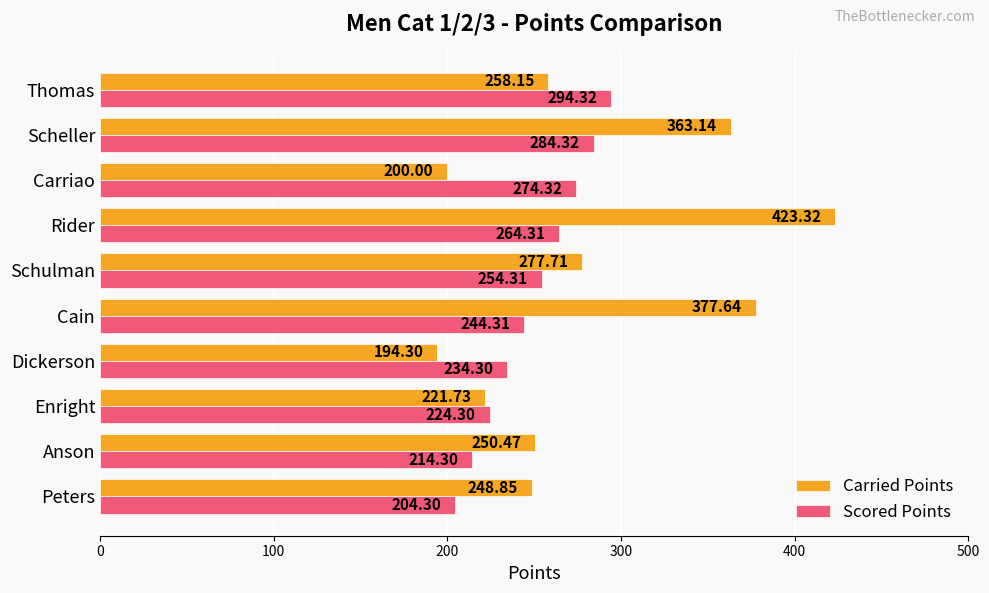

At which category does the chart reach its peak across all series?

Rider